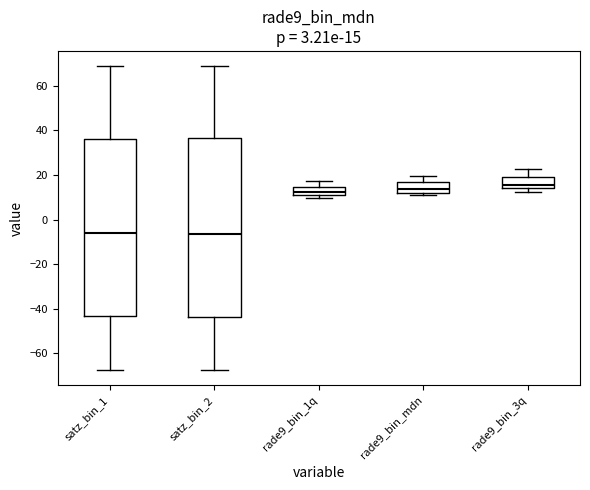

Which box has the highest median line?

rade9_bin_3q